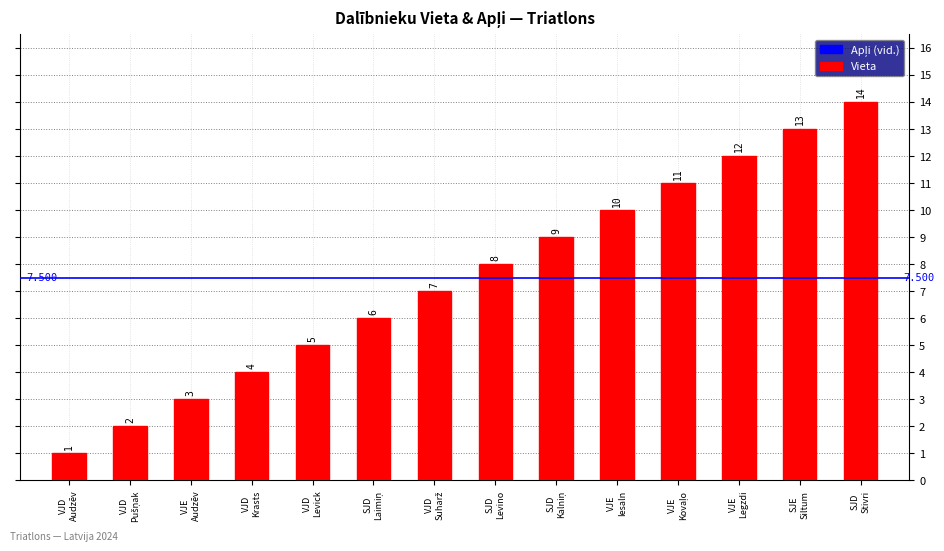

Count the number of categories in the chart.

14